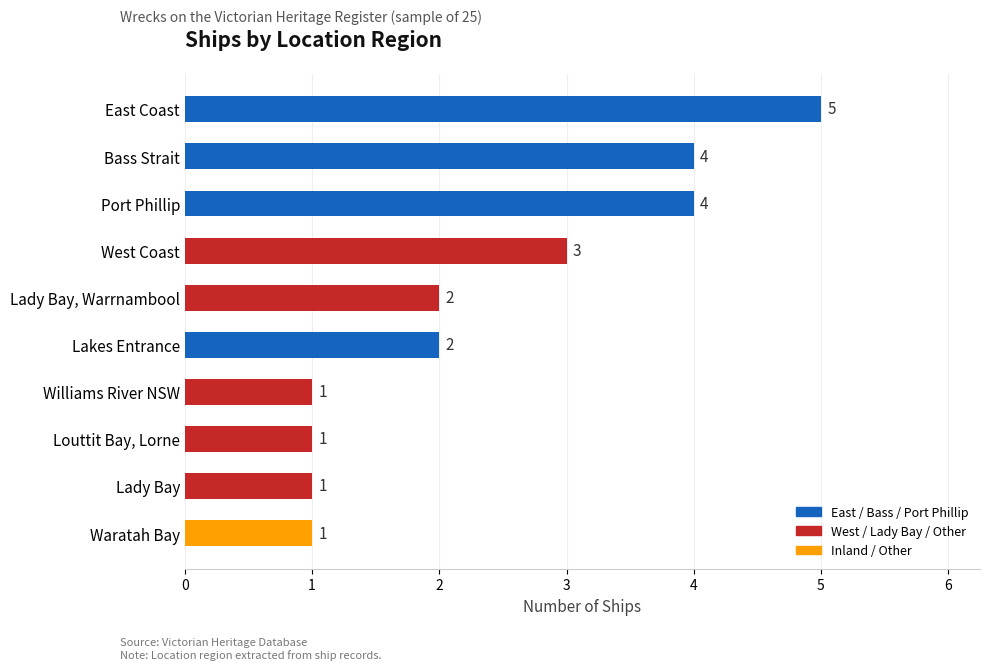

What is the difference between the maximum and second lowest values?

4